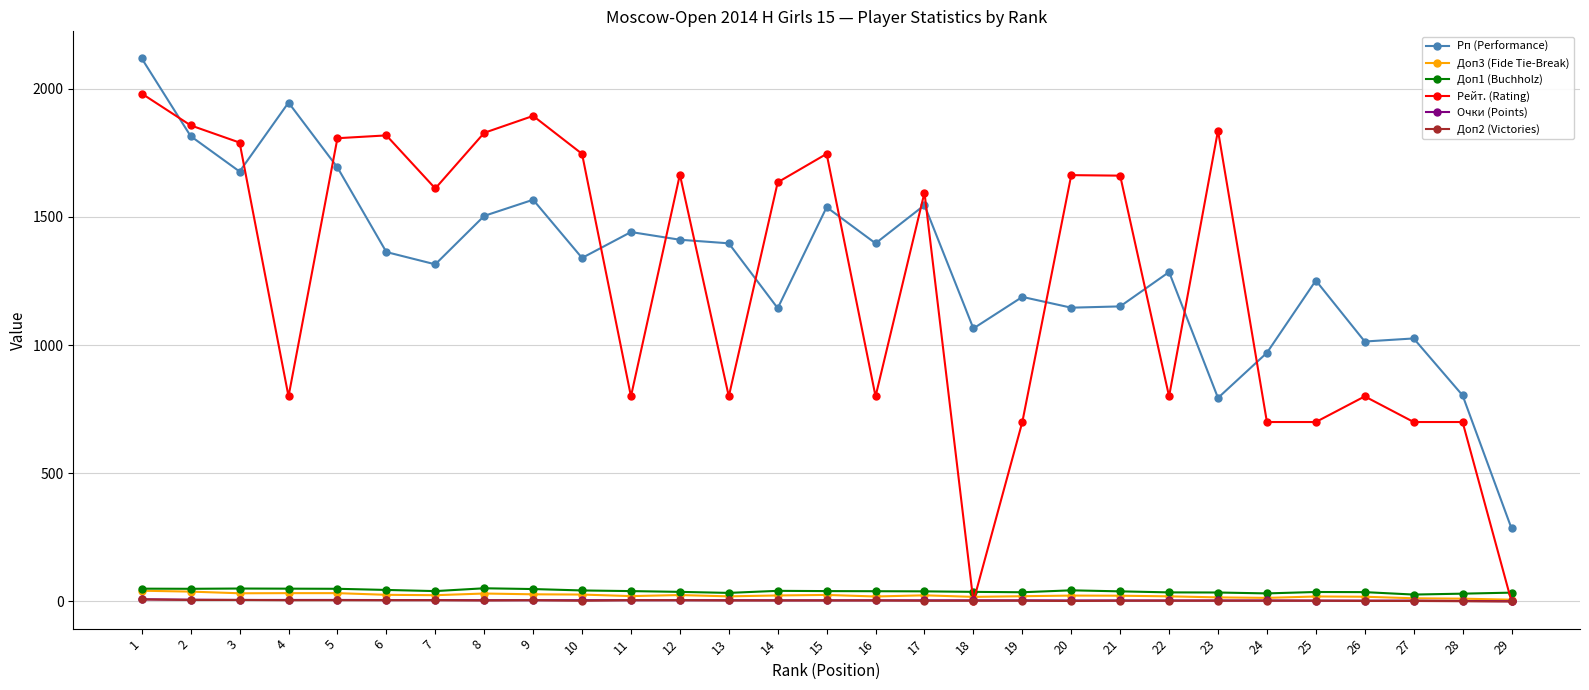

What is the highest value of the Рп (Performance) series?

2118.0